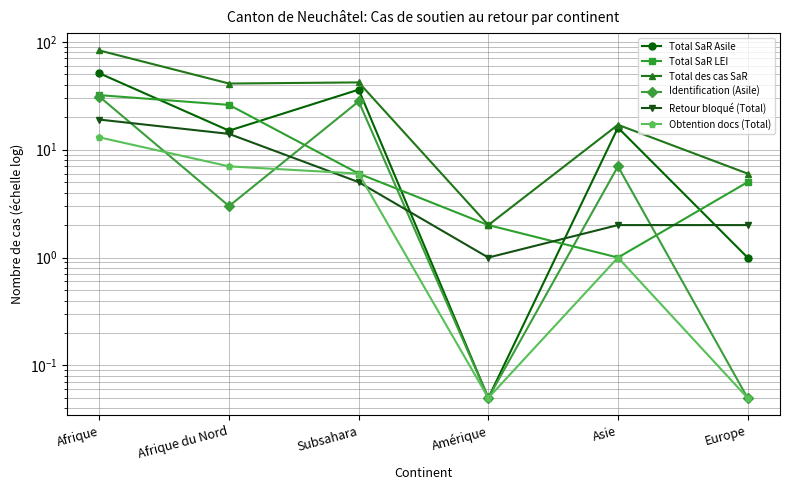

What is the difference between the highest and lowest values at Amérique?

1.9